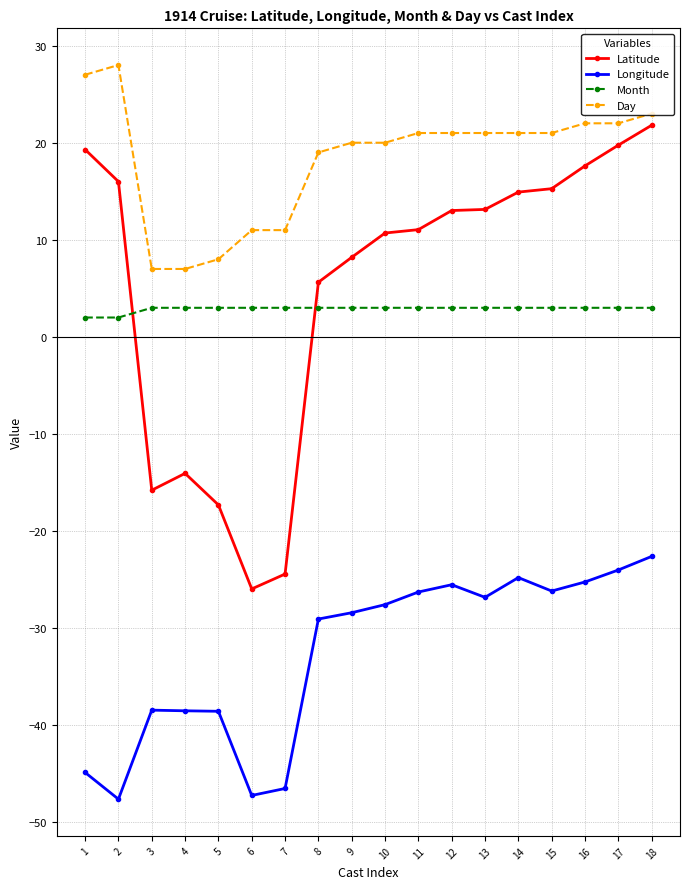

What is the highest value of the Latitude series?

21.8